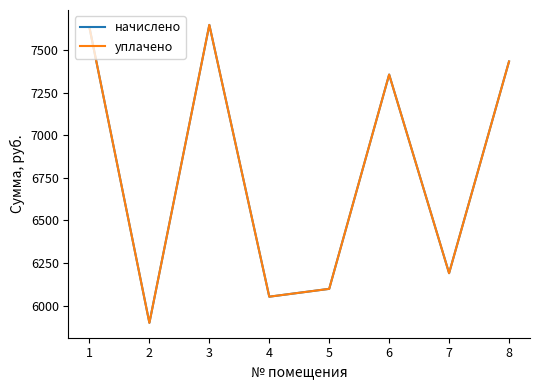

Reading left to right, what are all the values shown in this chart?

начислено: 1=7633.9	2=5898.2	3=7649.3	4=6051.8	5=6097.9	6=7357.4	7=6190.1	8=7434.2
уплачено: 1=7633.9	2=5898.2	3=7649.3	4=6051.8	5=6097.9	6=7357.4	7=6190.1	8=7434.2